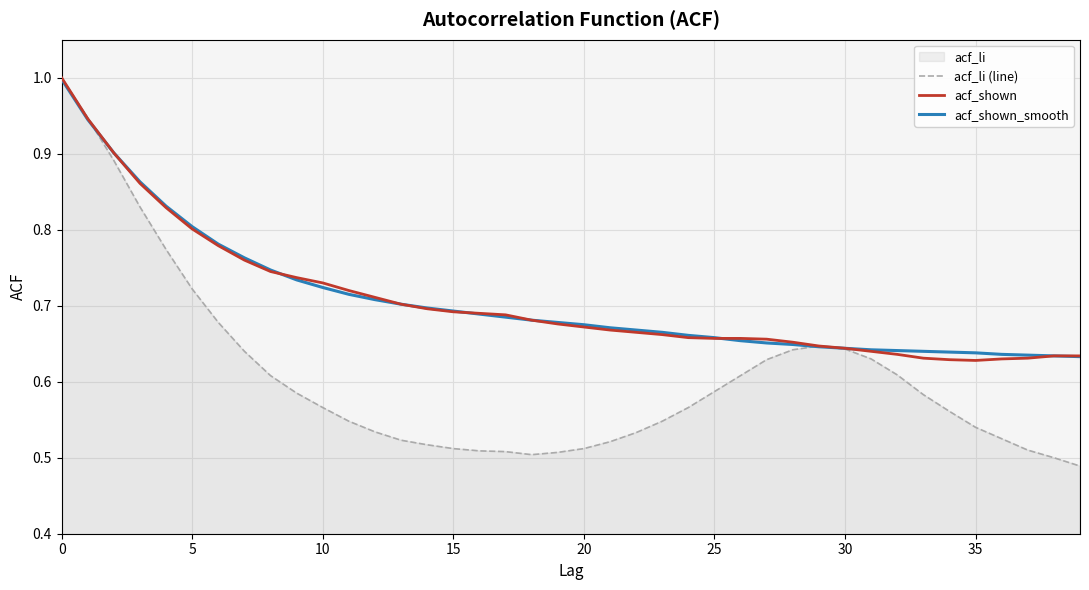

What is the value of the acf_shown point at the 5th from the left?

0.8